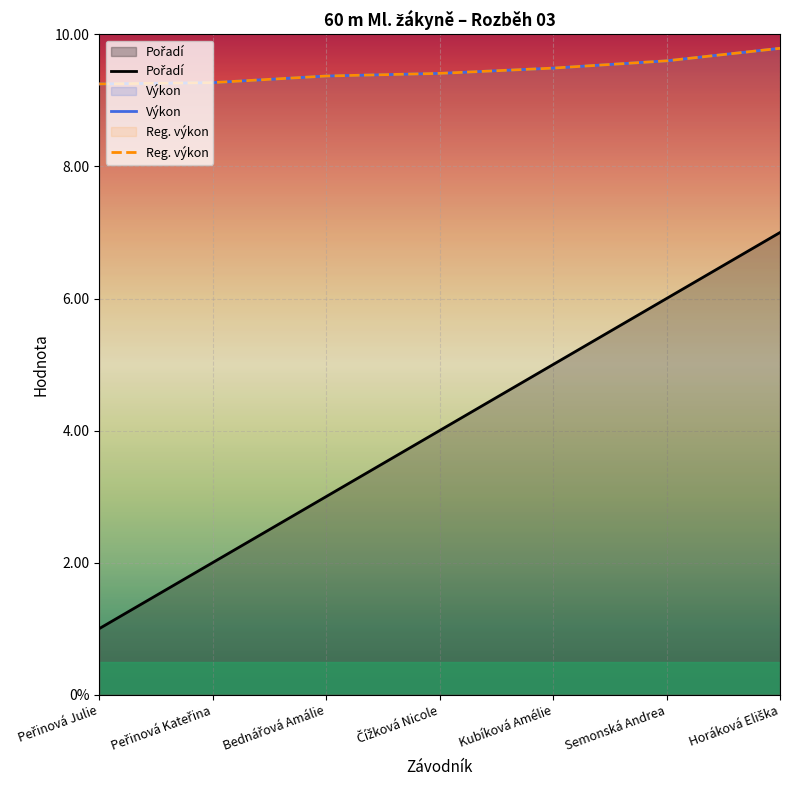

List the series in order of their peak value, highest first.

Výkon, Reg. výkon, Pořadí